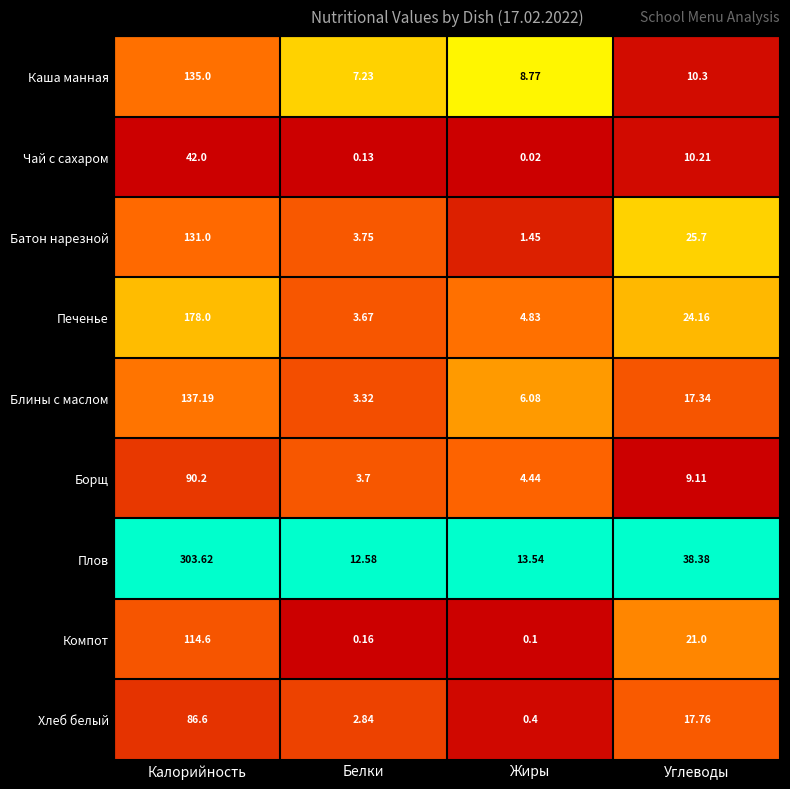

What is the total value across all series at Калорийность?

1218.2